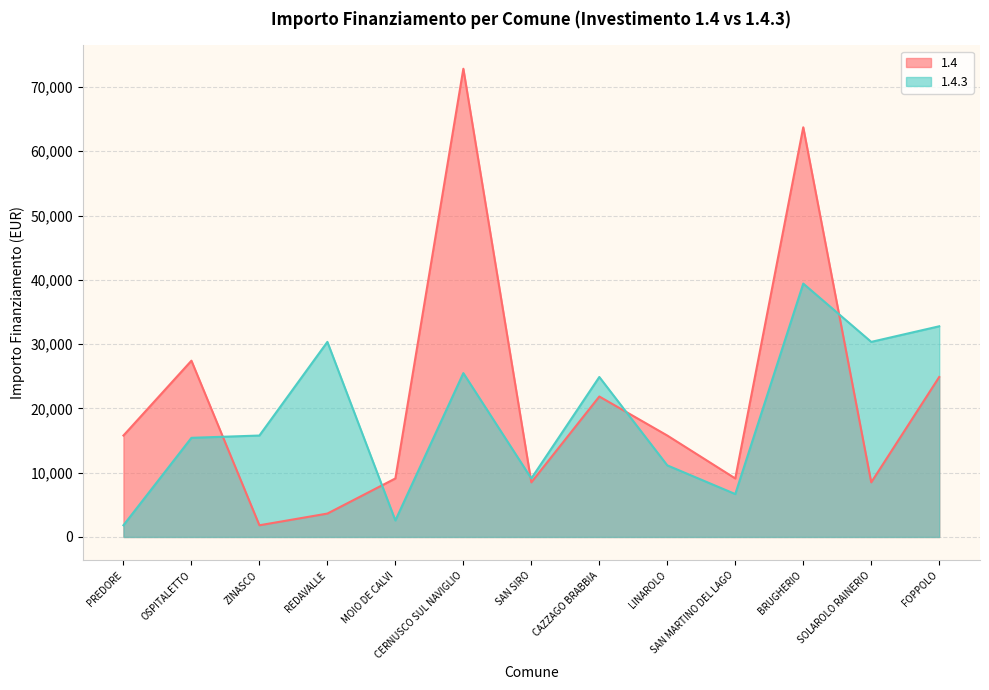

At which label does 1.4 reach its peak?

CERNUSCO SUL NAVIGLIO